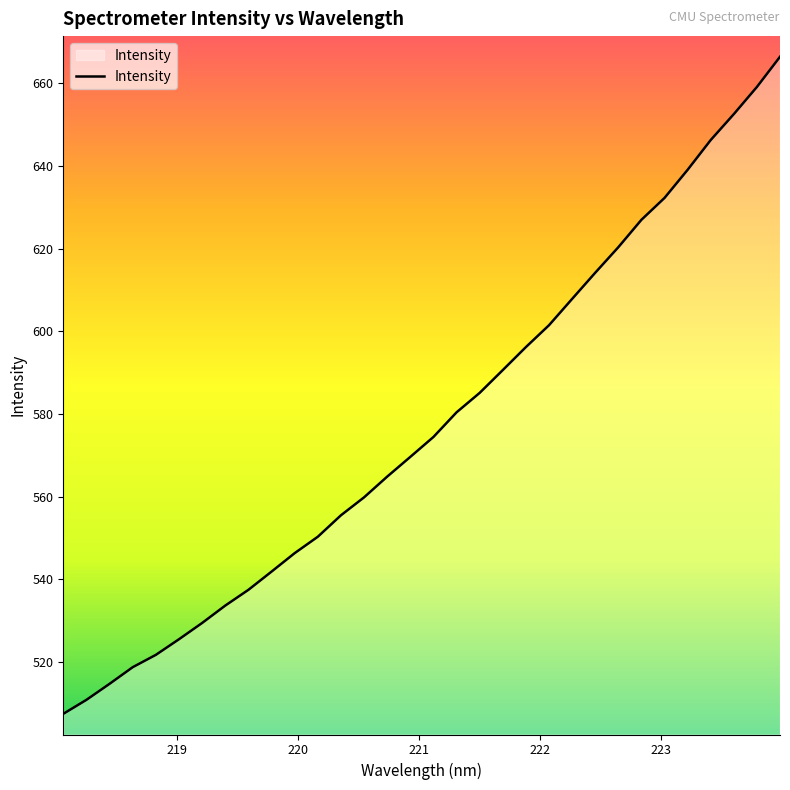

What is the maximum value shown in the chart?

666.4